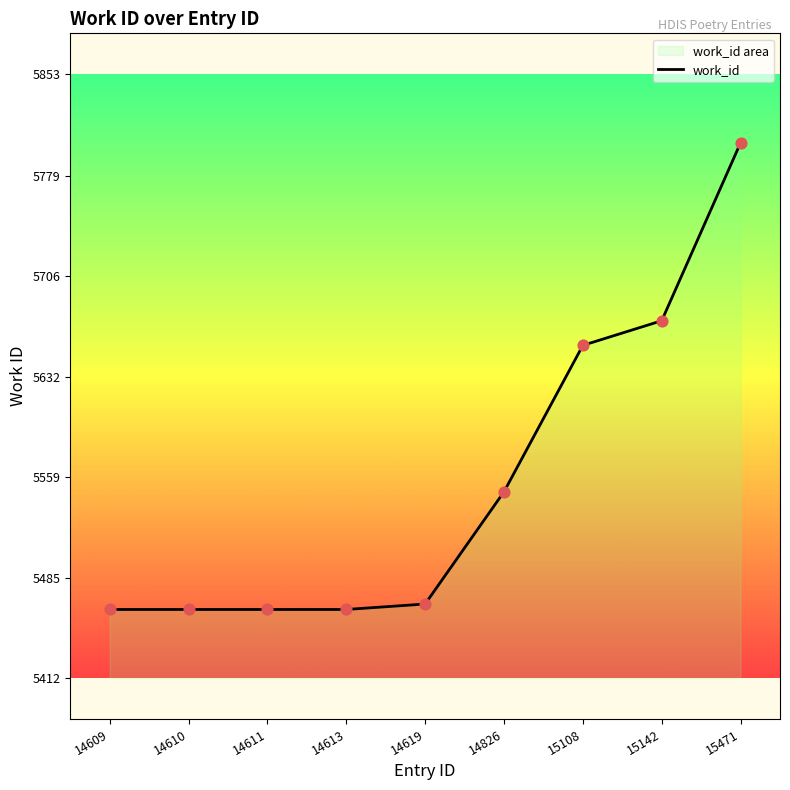

Between 14610 and 15108, which is larger?

15108